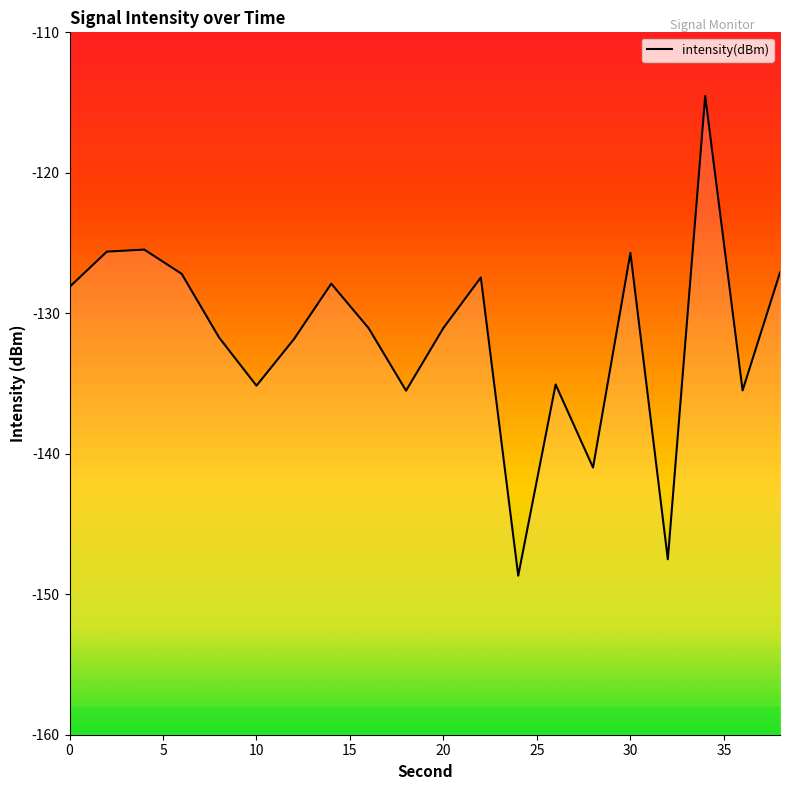

Where is the first local minimum?

10